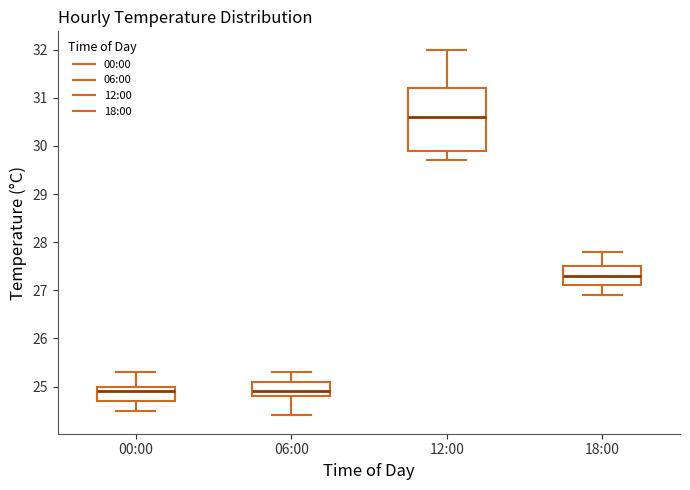

Where does the upper whisker of the box for 18:00 end on the y-axis? The values are not printed on the chart, so give them approximately, as read against the axis.

27.8